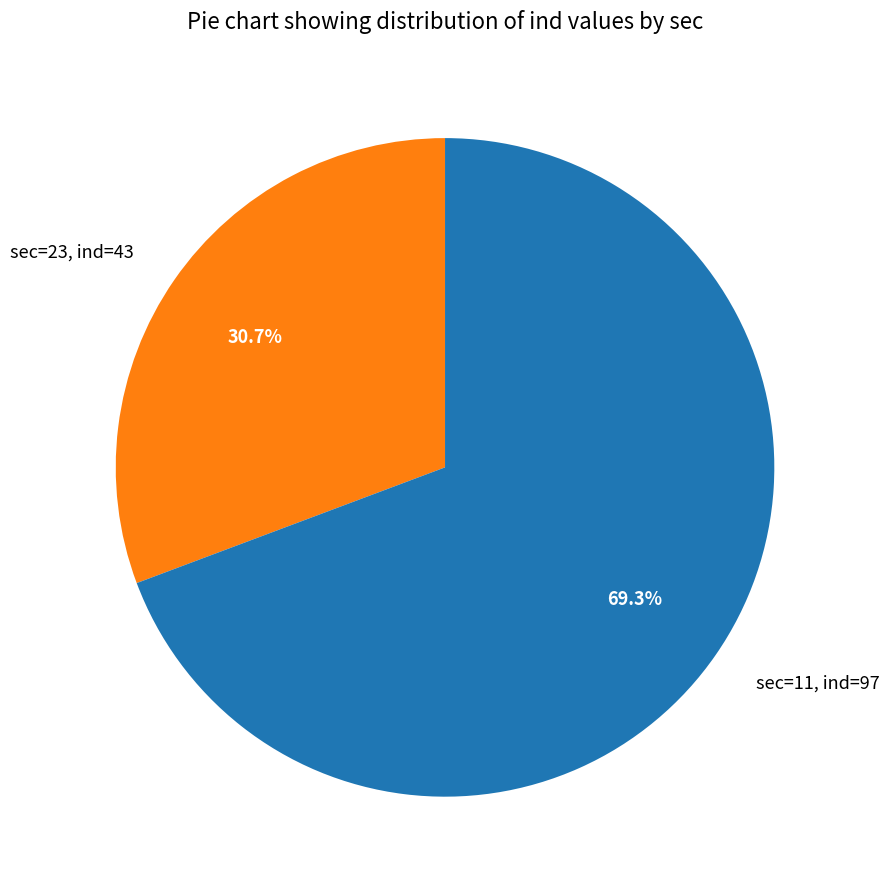

Which slice is the largest?

sec=11, ind=97